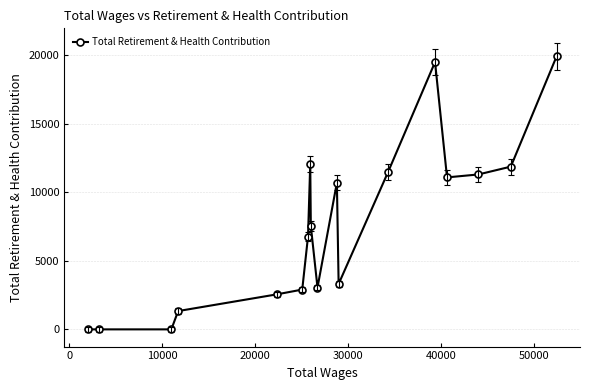

How many values are below 7538?

9